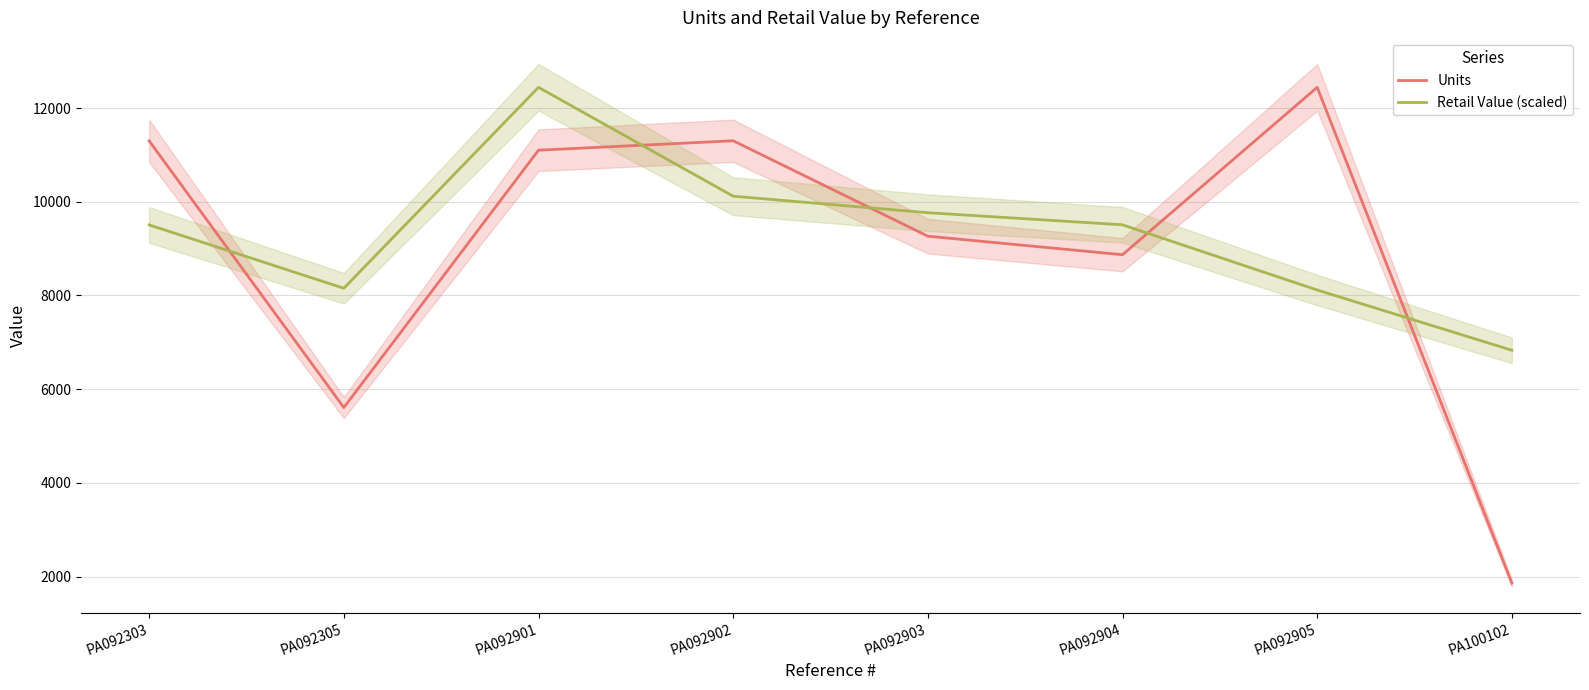

What is the value of the Retail Value (scaled) point at the 8th from the left?

6831.4